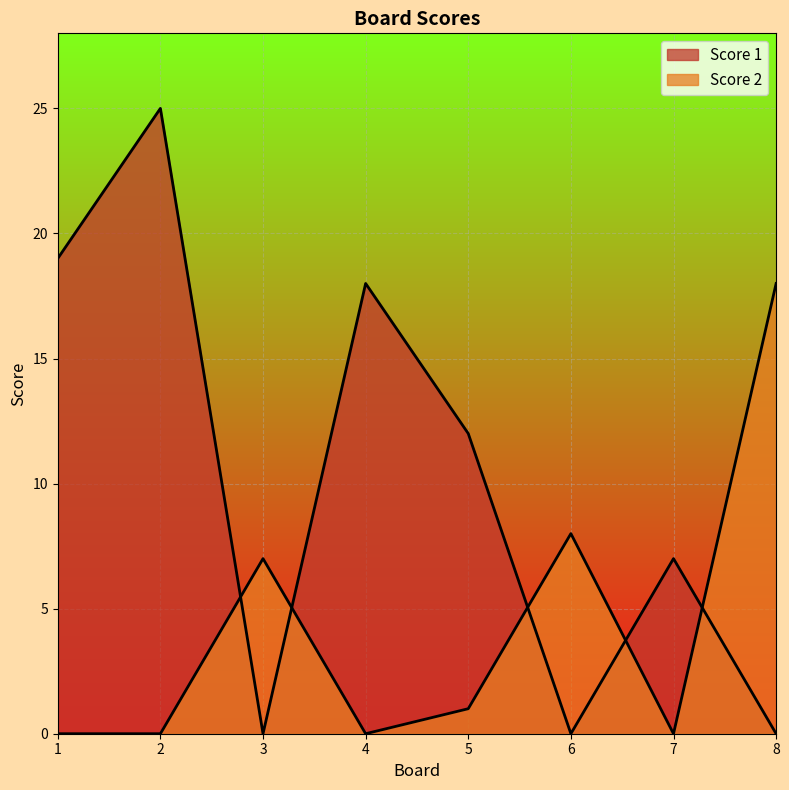

What is the total value across all series at 6?

8